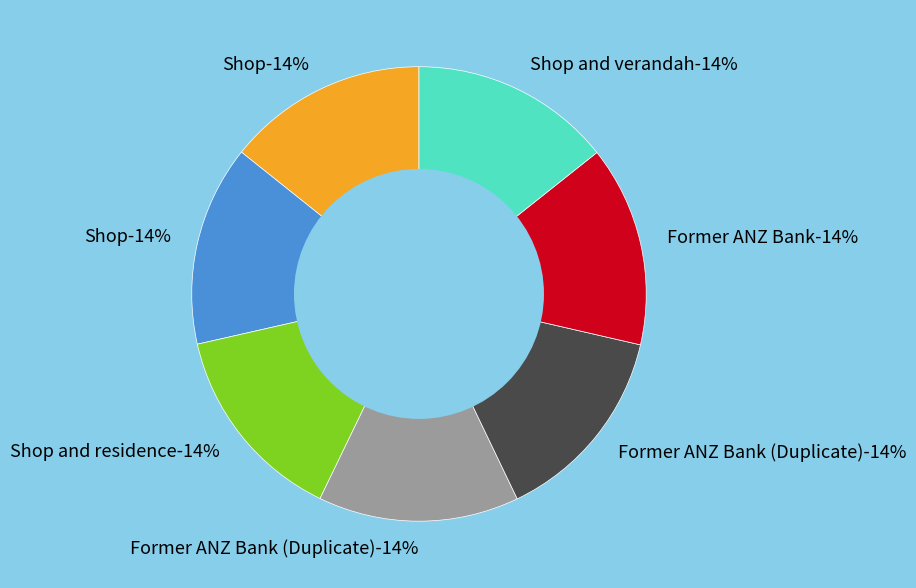

True or false: Shop accounts for 7% of the total.

False